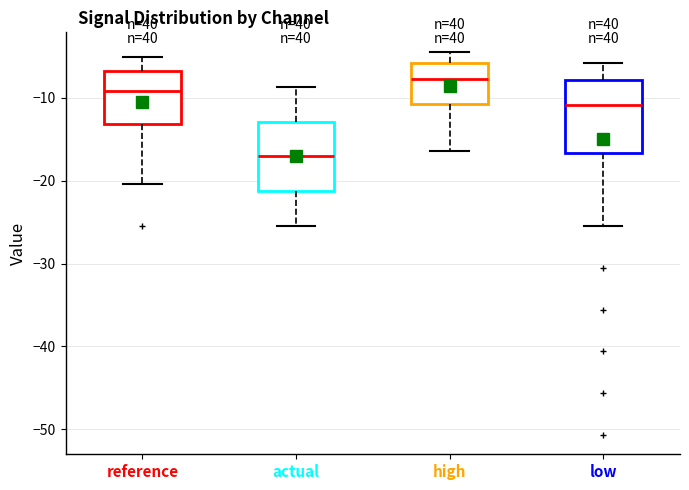

Reading left to right, transcribe this box plot: for each box, give where its median line is, the range the box spans, and where its two whiskers end, as read against the y-axis. The values are not printed on the chart, so give them approximately, as read against the axis.

reference: median -9, box -13 to -7, whiskers -20 to -5
actual: median -17, box -21 to -13, whiskers -25 to -9
high: median -8, box -11 to -6, whiskers -16 to -4
low: median -11, box -17 to -8, whiskers -25 to -6